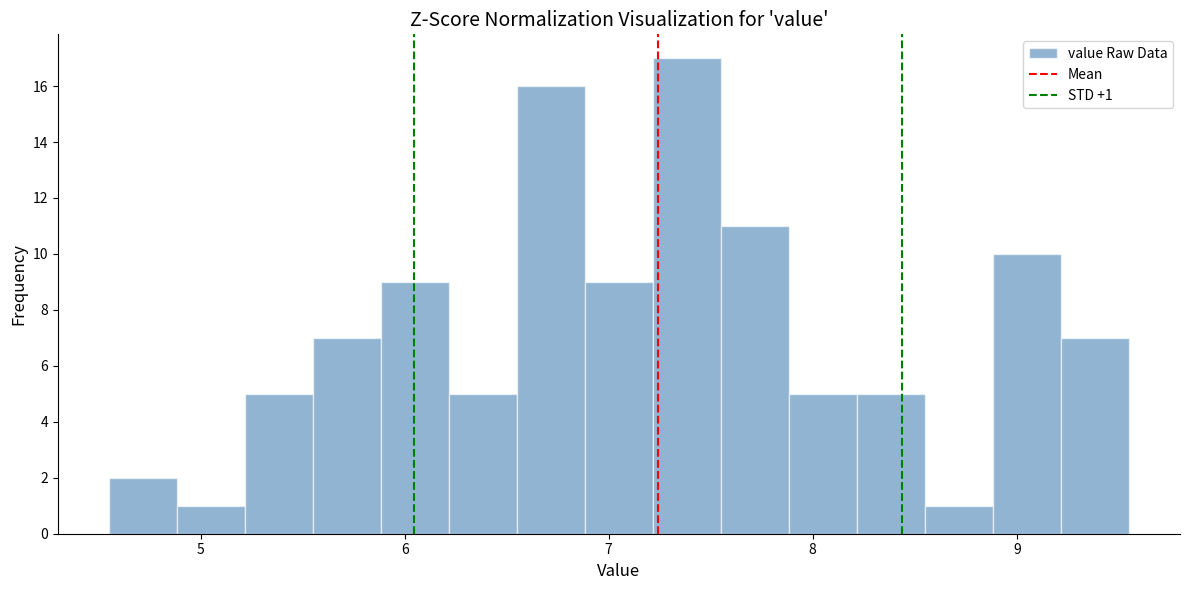

Around what value on the x-axis is the tallest bar? Give the approximate position of its centre, as read against the axis.

7.4